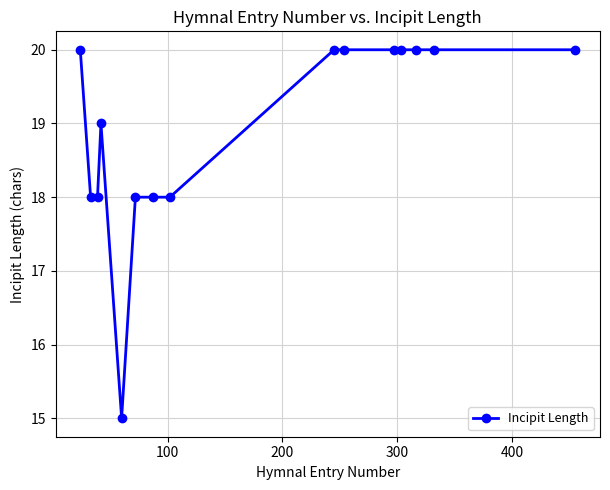

Is this an area chart (filled region under the line)?

No